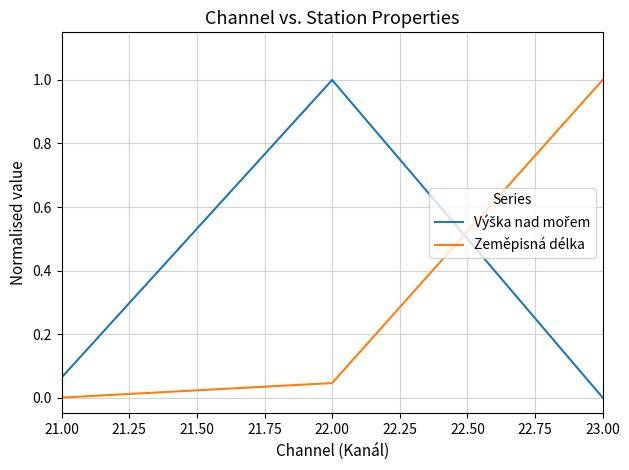

What position from the right is 21.00?

3